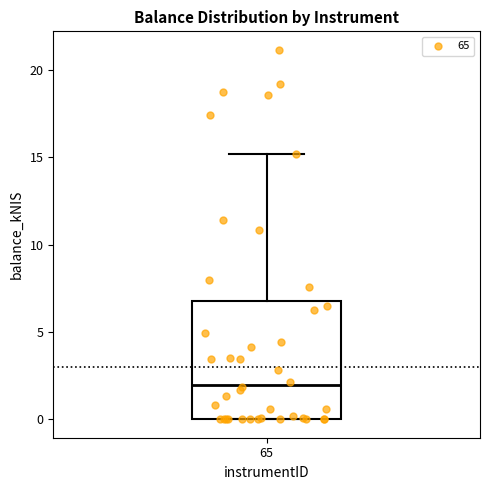

Read this box plot against the y-axis: the position of the median line, the range covered by the box, and the ends of both whiskers. The values are not printed on the chart, so give them approximately, as read against the axis.

median 2, box 0 to 7, whiskers 0 to 15